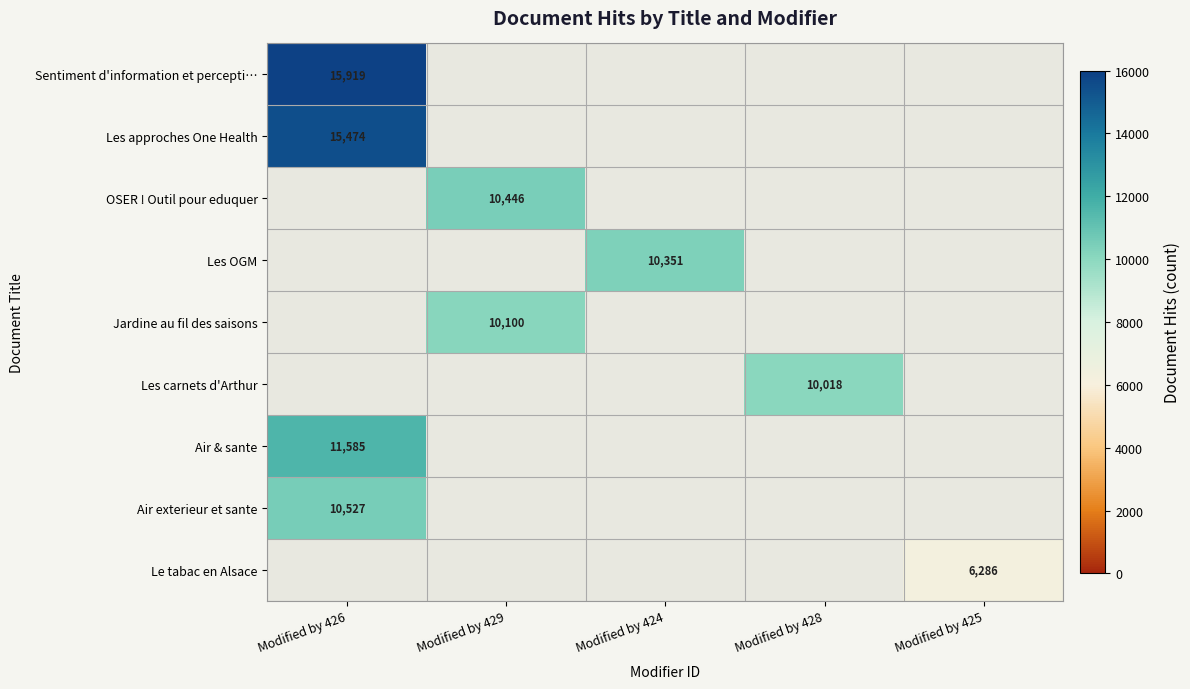

The Jardine au fil des saisons series shows 15139 at Modified by 429. True or false?

False